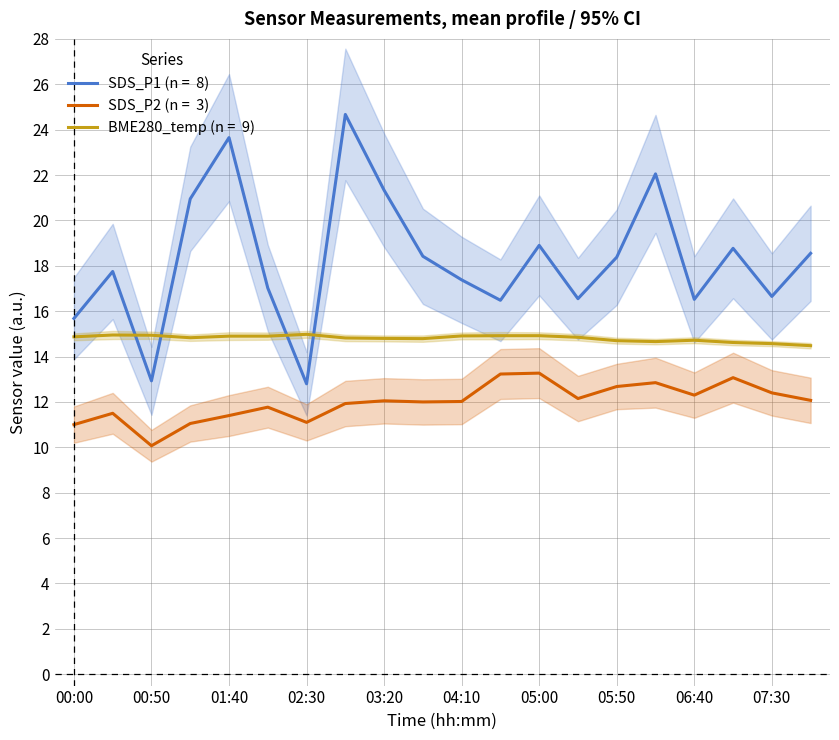

What is the sum of all SDS_P1 values?

365.4